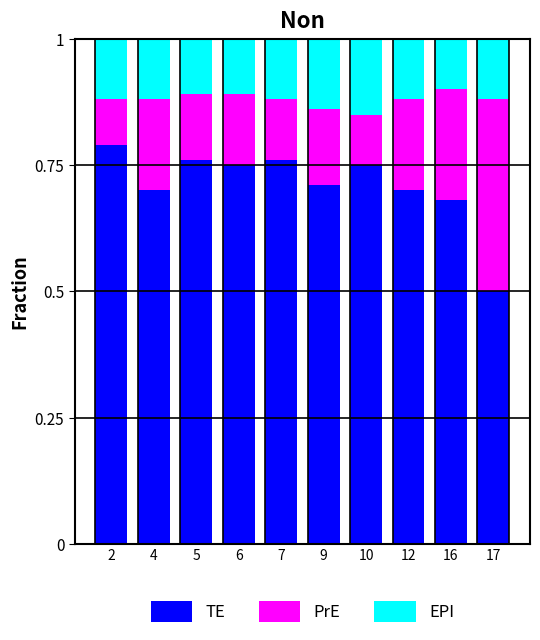

What is the total value across all series at 9?

1.0